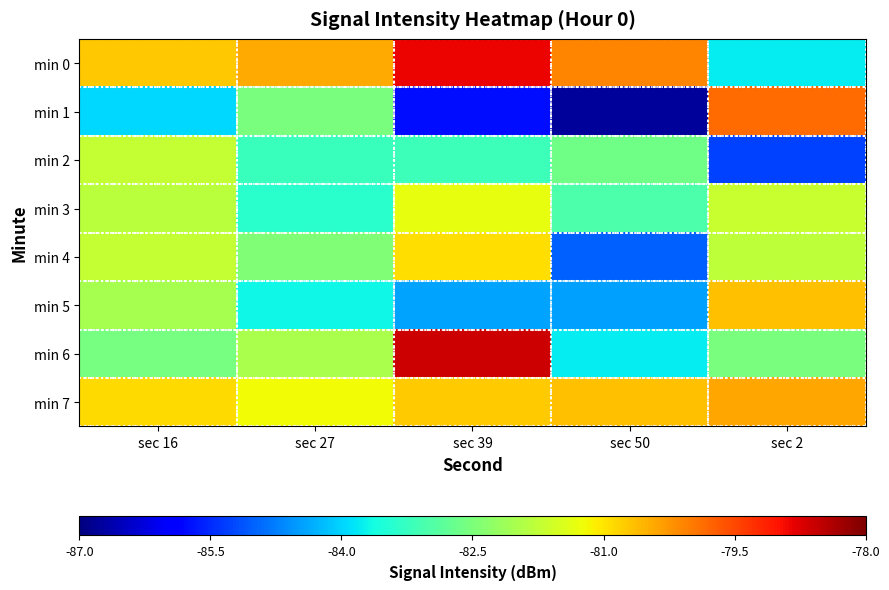

Between sec 50 and sec 39, which is larger?

sec 39